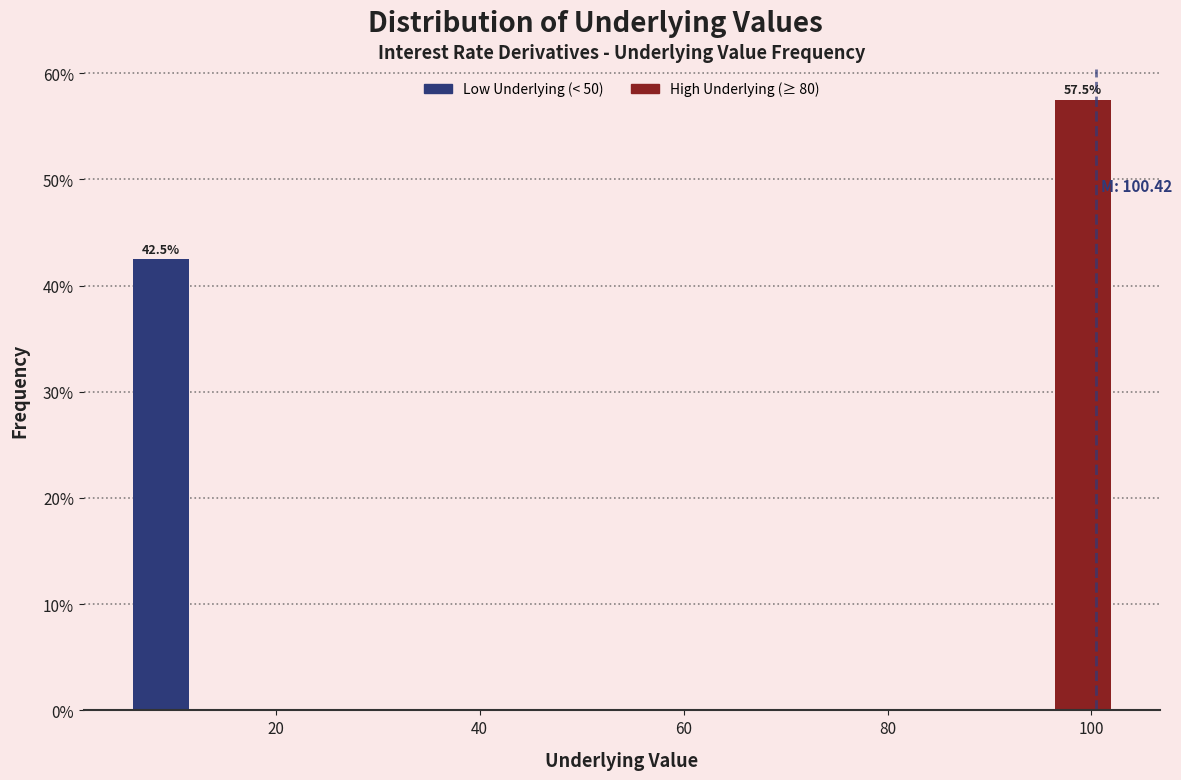

Around what value on the x-axis is the tallest bar? Give the approximate position of its centre, as read against the axis.

100